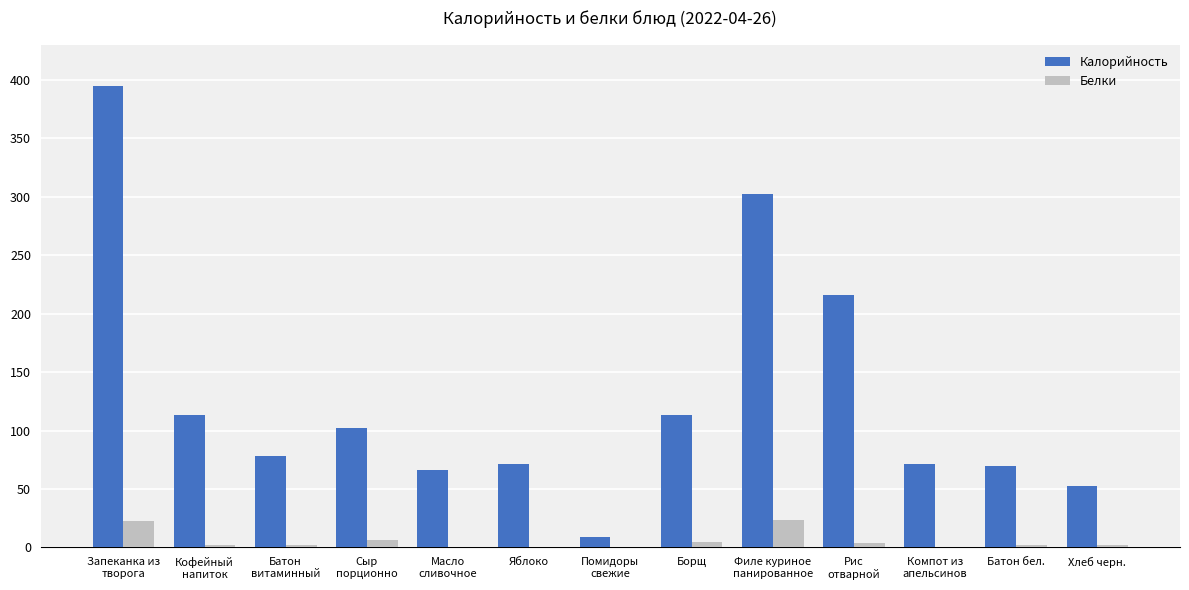

What is the sum of all Калорийность values?

1658.8